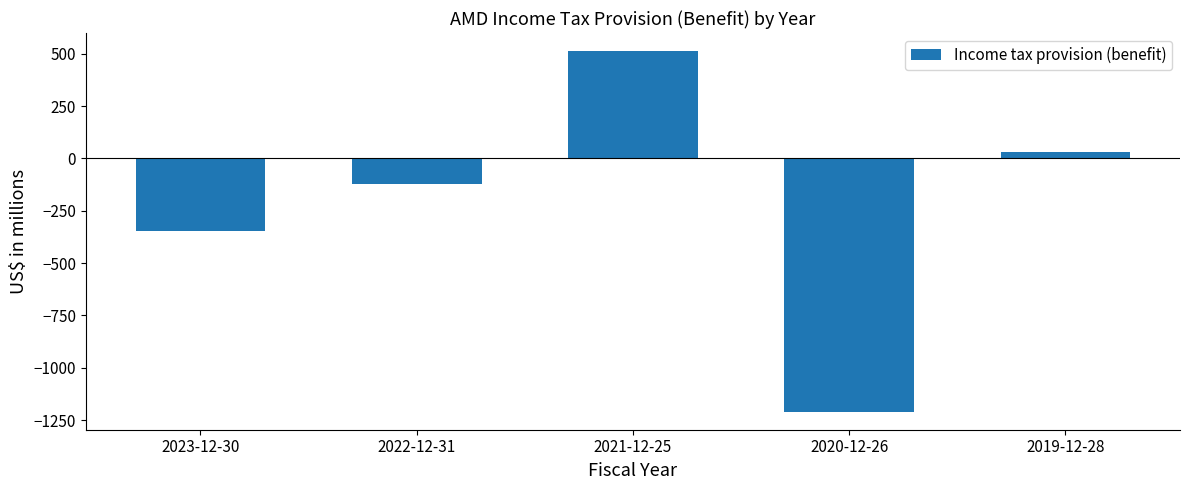

What is the greatest value displayed?

513